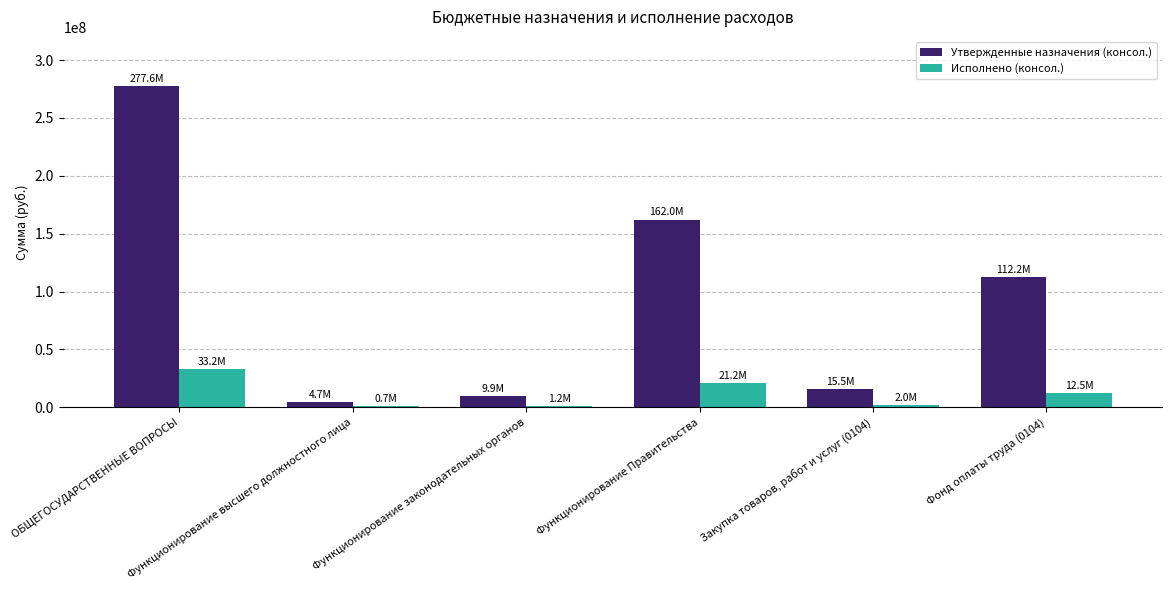

What is the greatest value displayed?

277619059.6